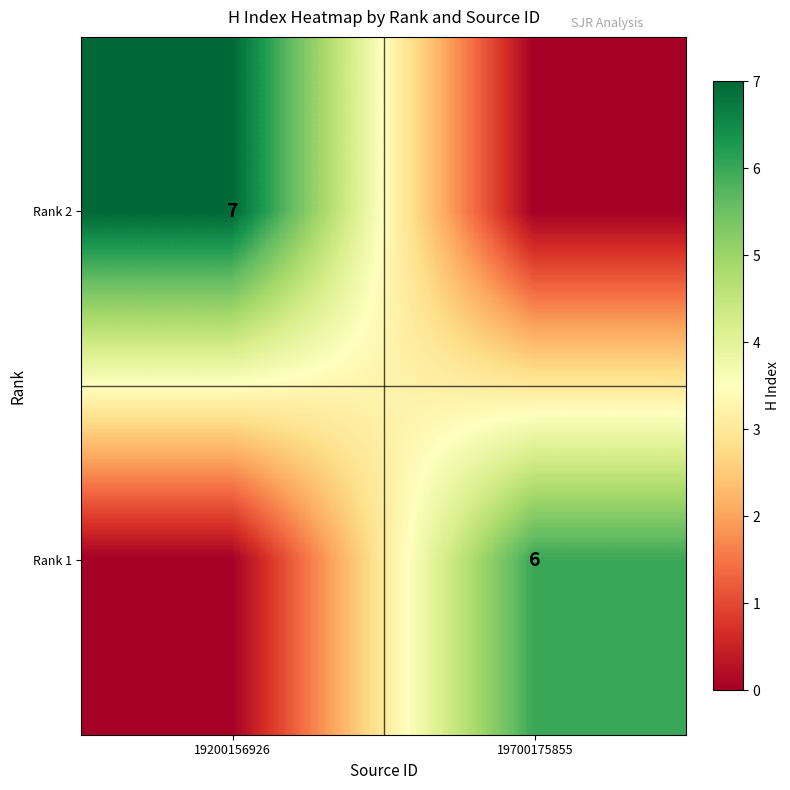

At how many categories does at least one series exceed 0?

2